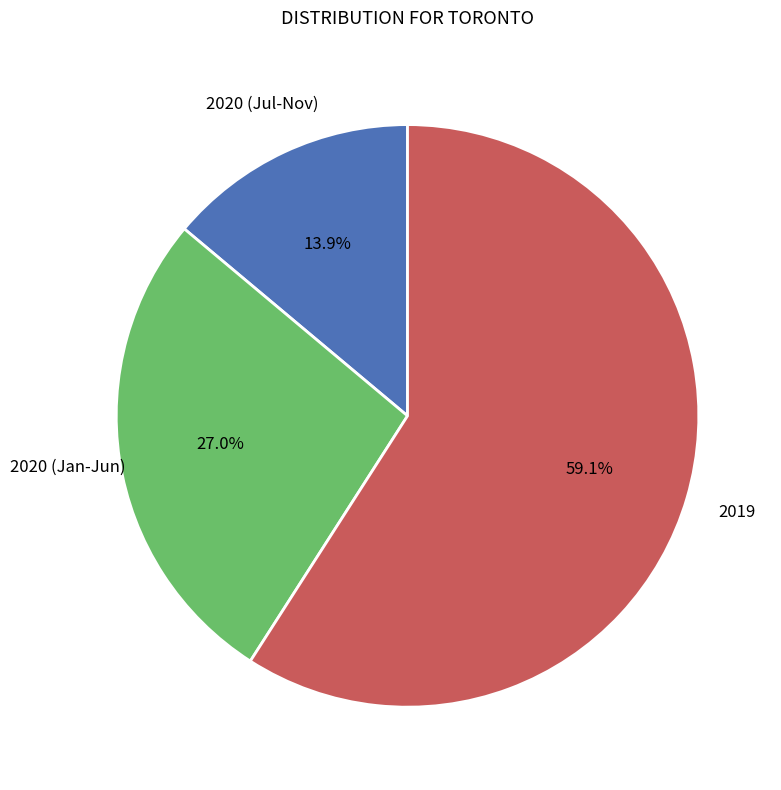

Is there a majority slice in this chart?

Yes